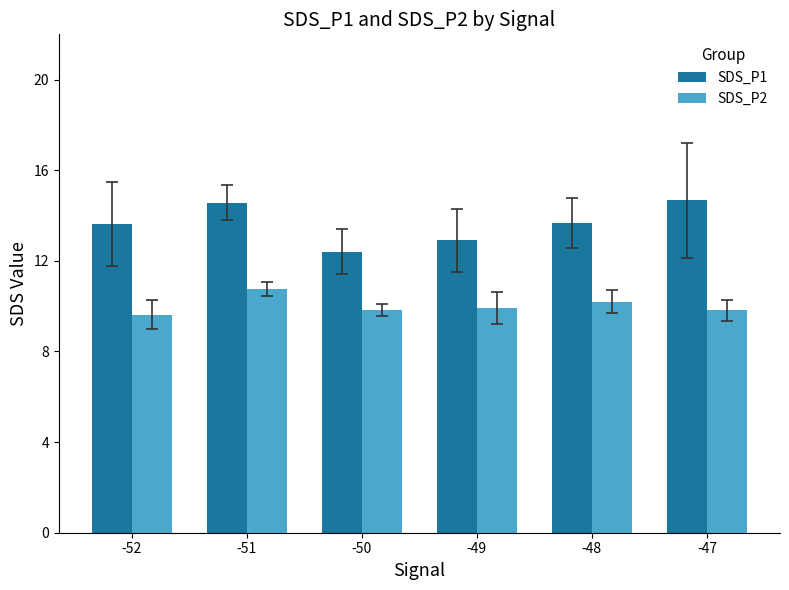

At how many categories does at least one series exceed 9?

6